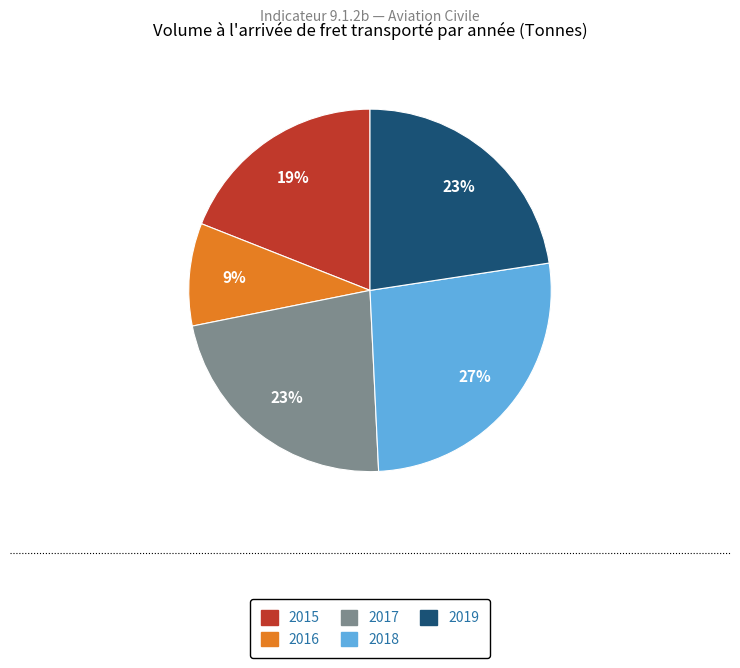

What is the ratio of the value at 2015 to the value at 2019?

0.8